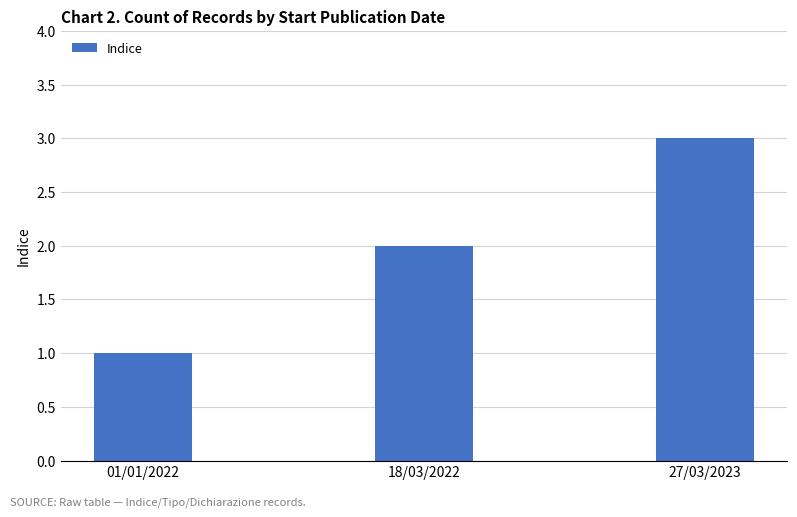

What is the greatest value displayed?

3